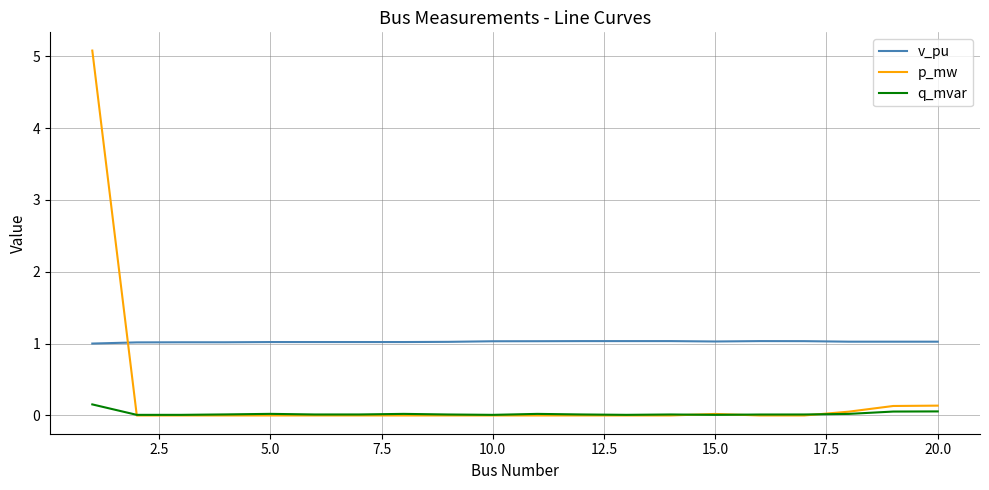

True or false: q_mvar and v_pu cross at least once.

False